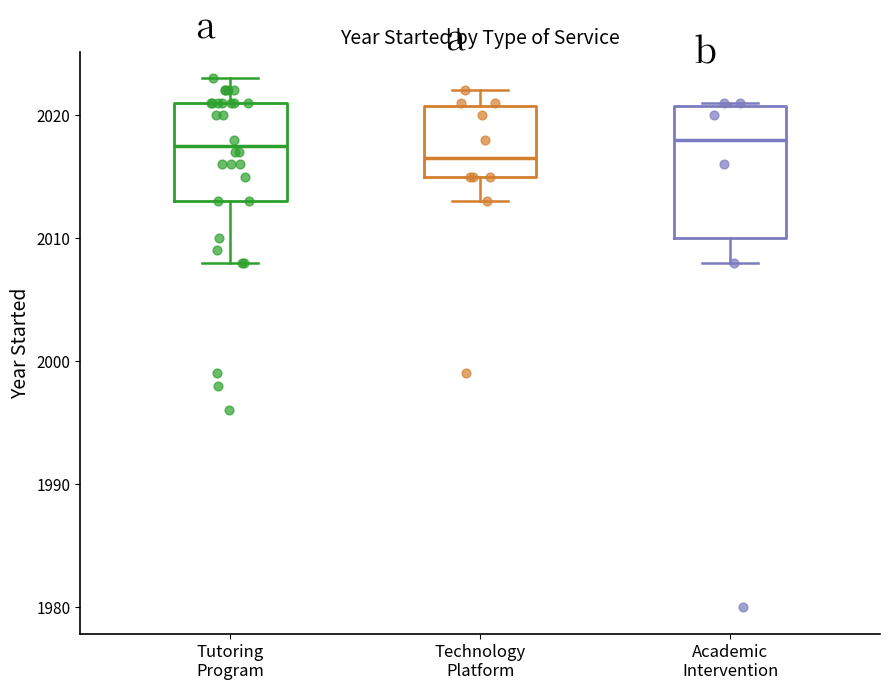

Where does the lower whisker of the box for Technology Platform end on the y-axis? The values are not printed on the chart, so give them approximately, as read against the axis.

2013